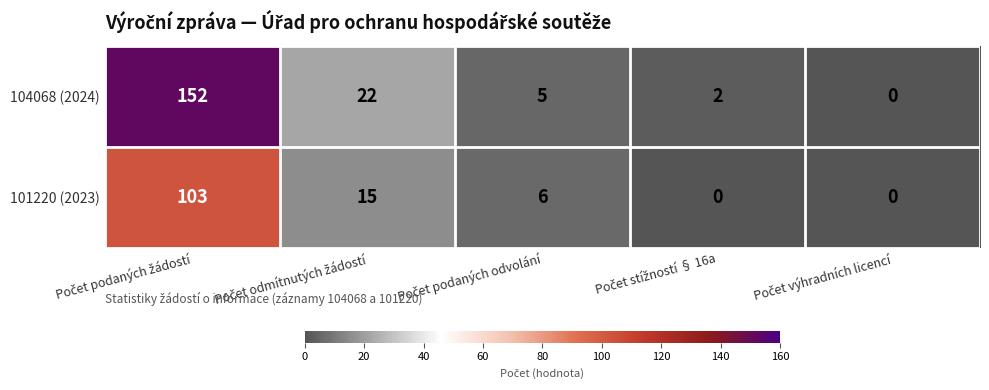

Which series has the widest spread of values?

104068 (2024)